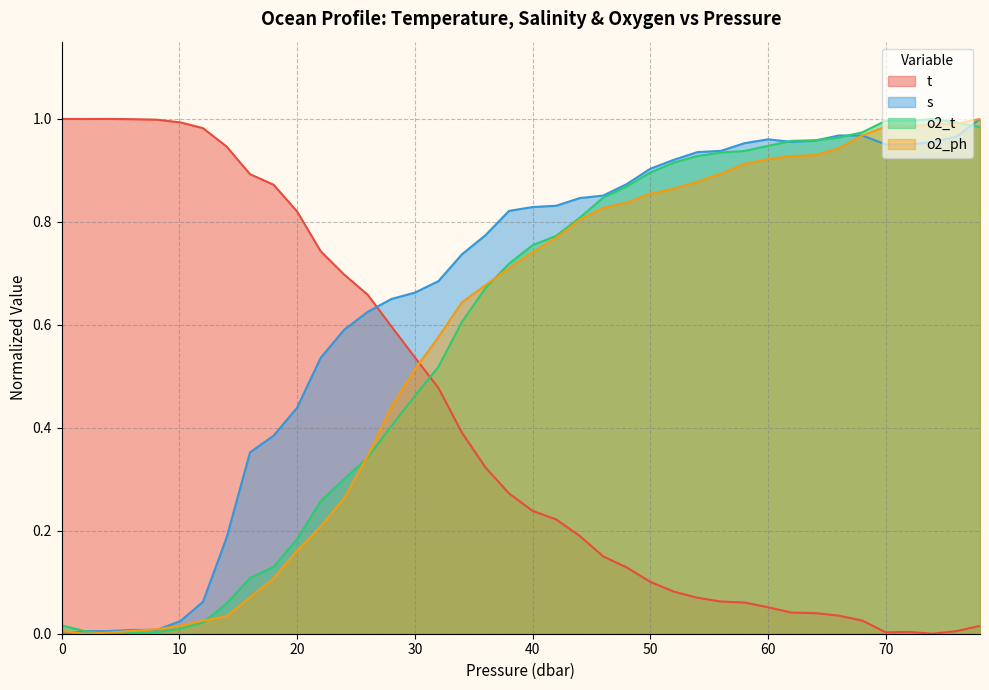

How many lines are shown in the chart?

4